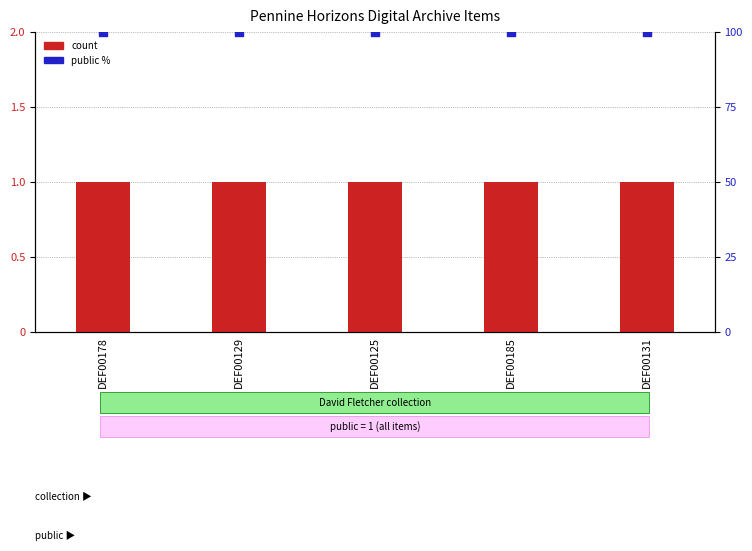

At which category is the sum across all series the highest?

DEF00178